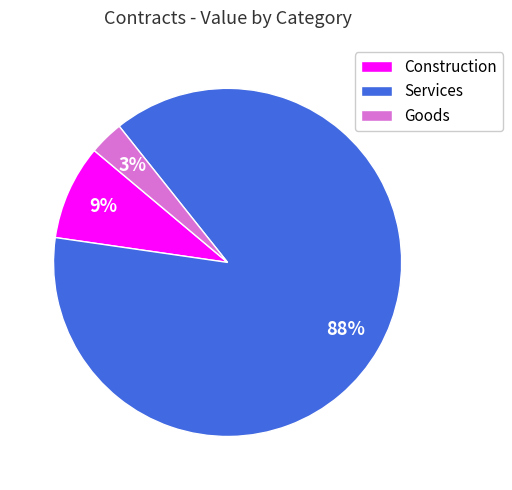

Is the sum of Construction and Goods greater than half?

No